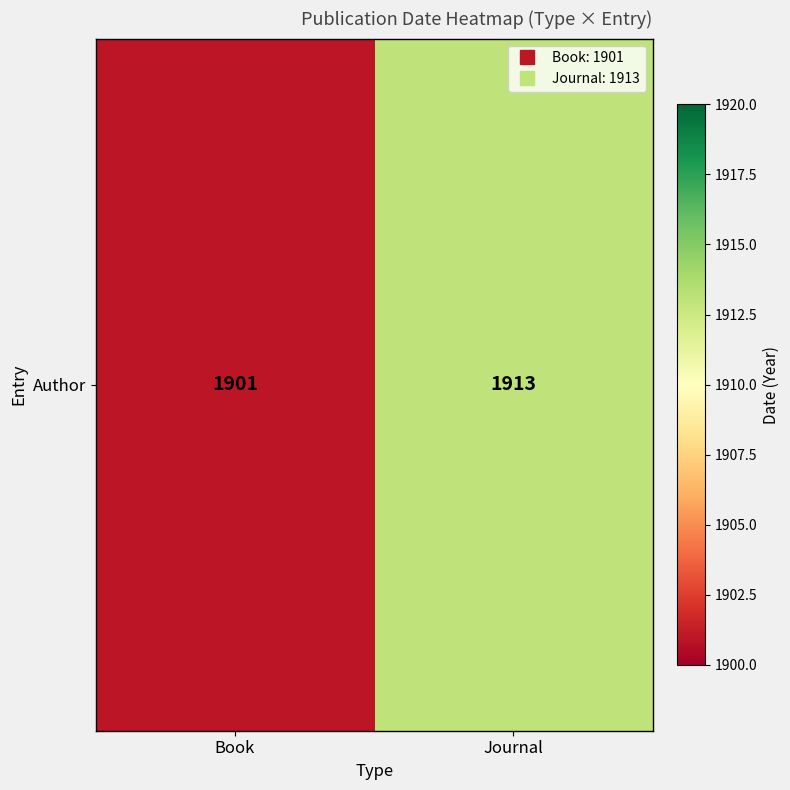

List the labels in order of value, largest first.

Journal, Book